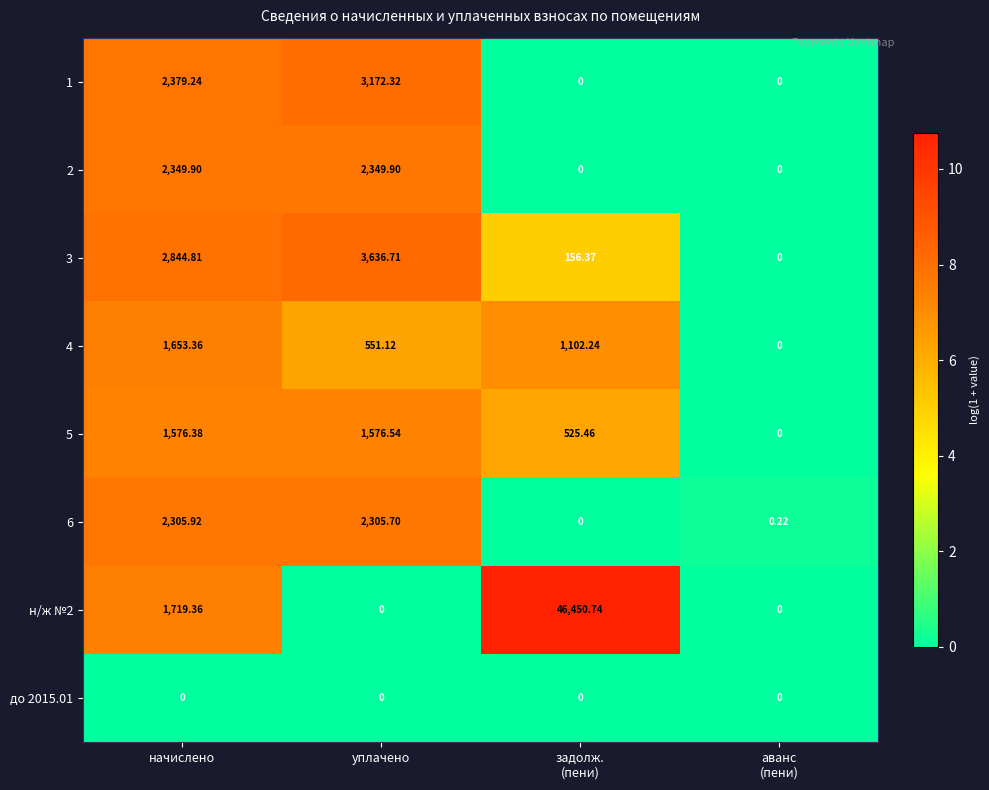

Where does the 1 series first go above 2379?

начислено